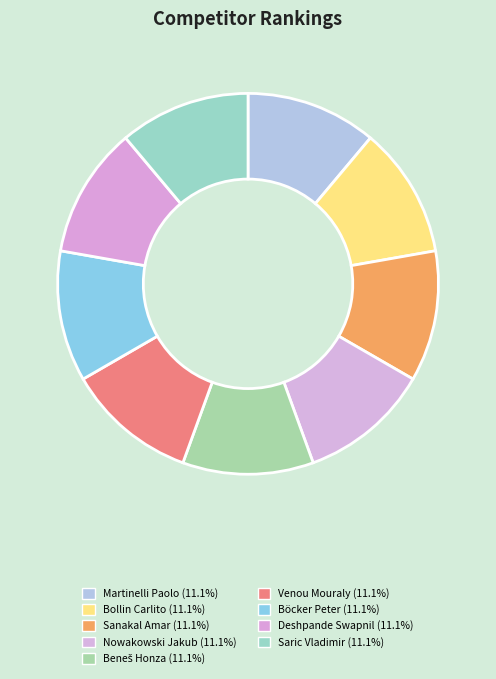

Does Saric Vladimir represent more than half of the total?

No